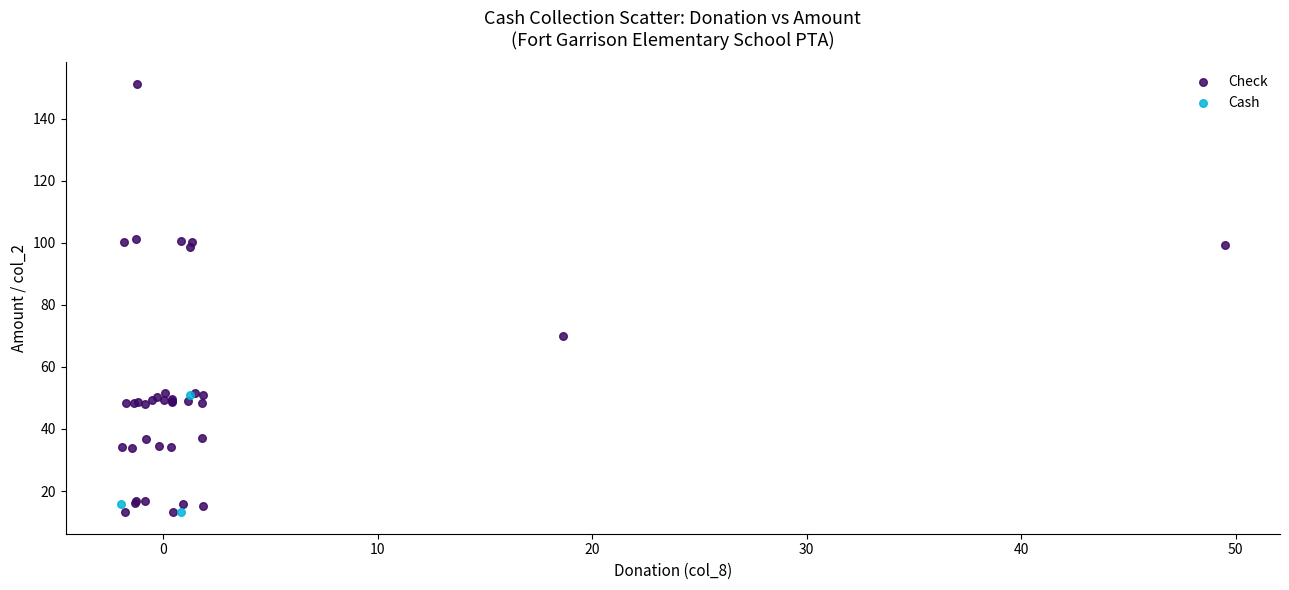

Which series contains the highest Y value?

Check